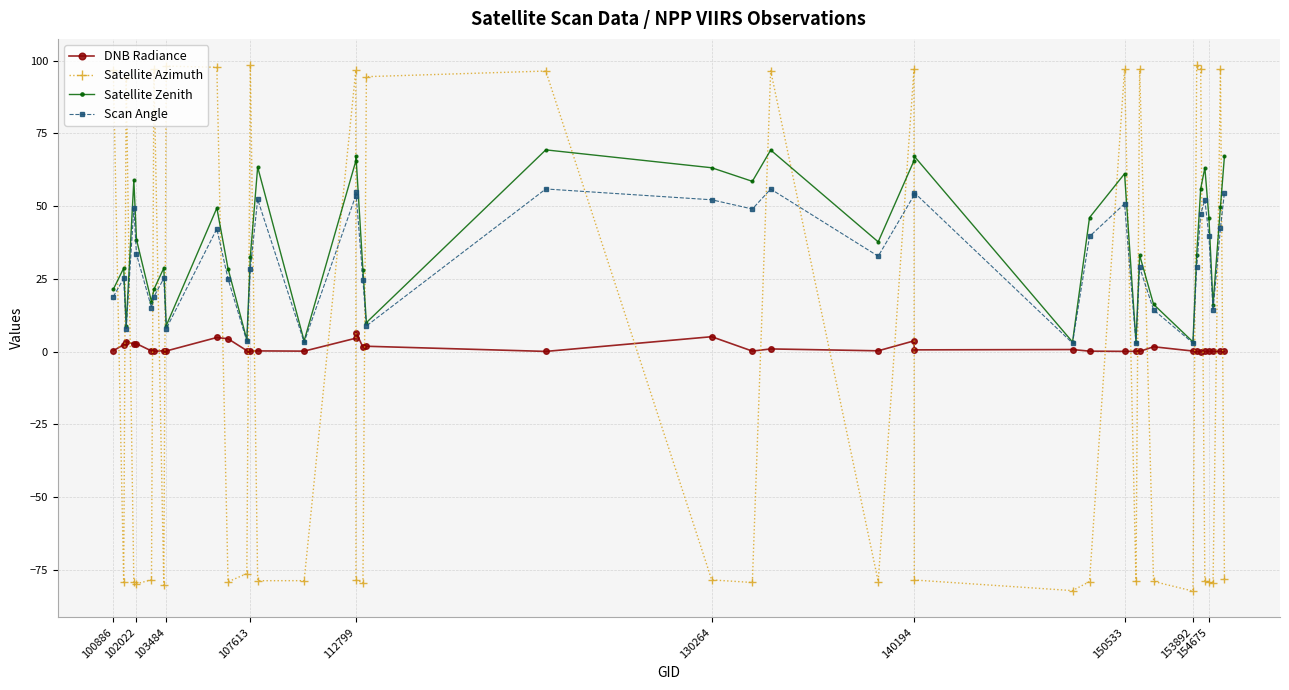

Which series ends up on top after the final intersection of Satellite Azimuth and Satellite Zenith?

Satellite Zenith